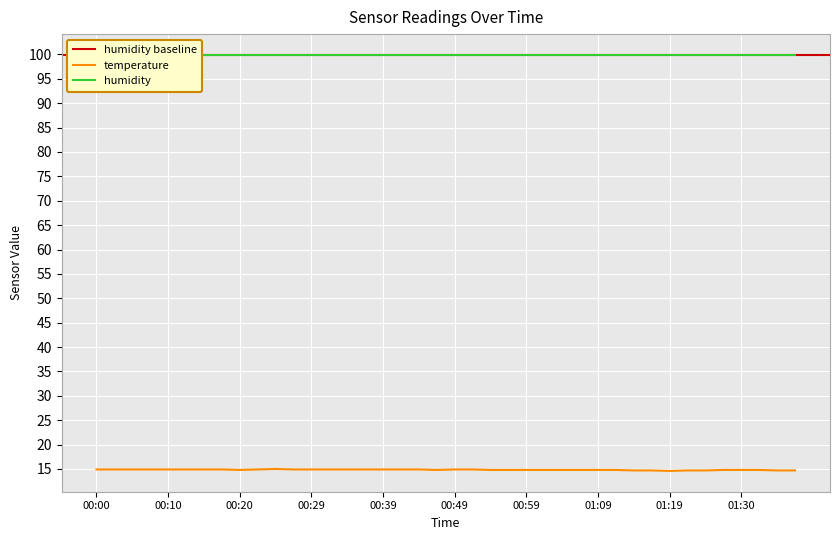

What is the average value?

14.8